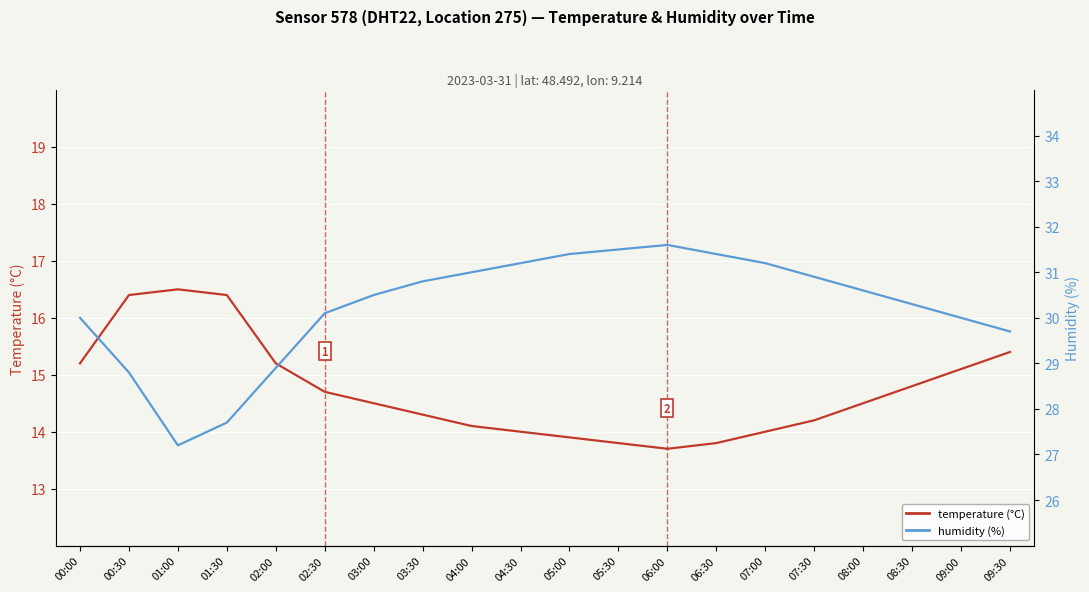

Which series has the largest total across all categories?

humidity (%)